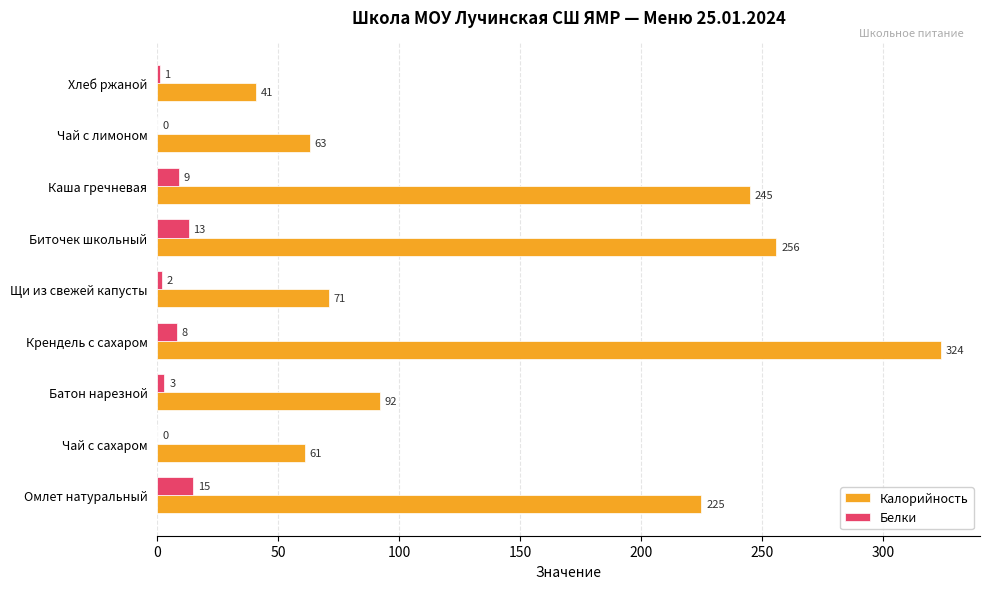

Which series has the widest spread of values?

Калорийность